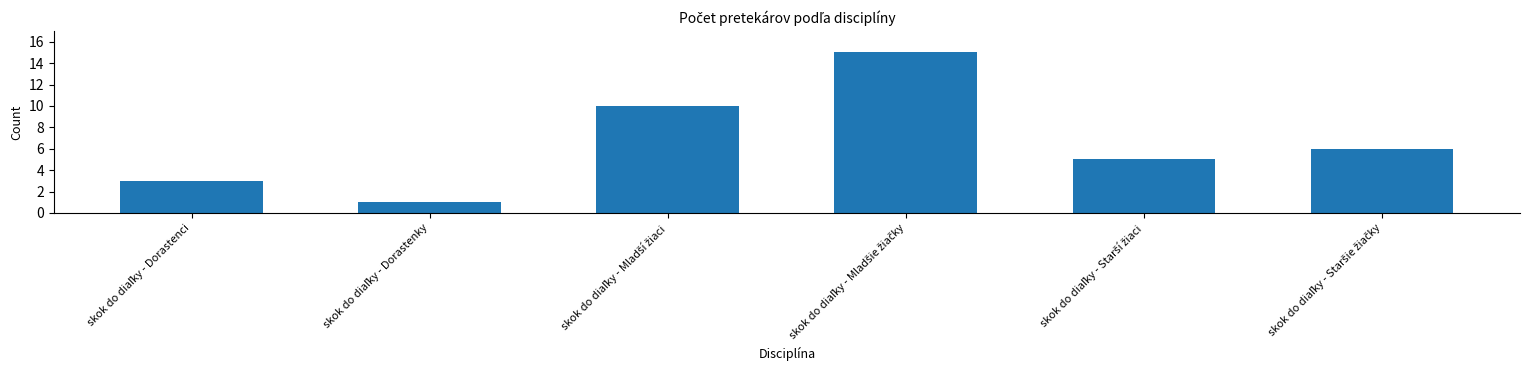

What is the average value?

7